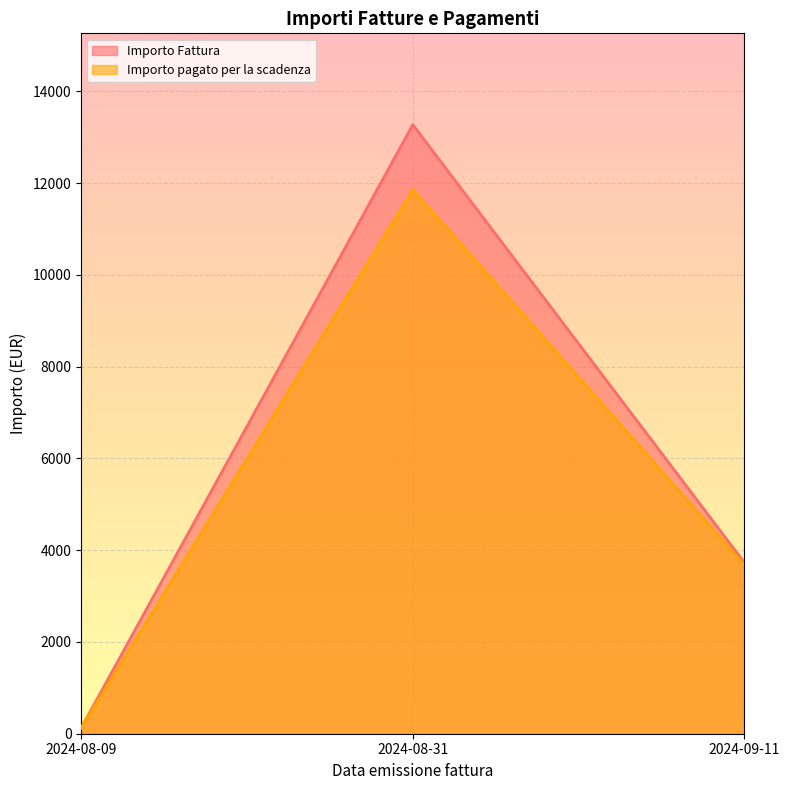

How many lines are shown in the chart?

2